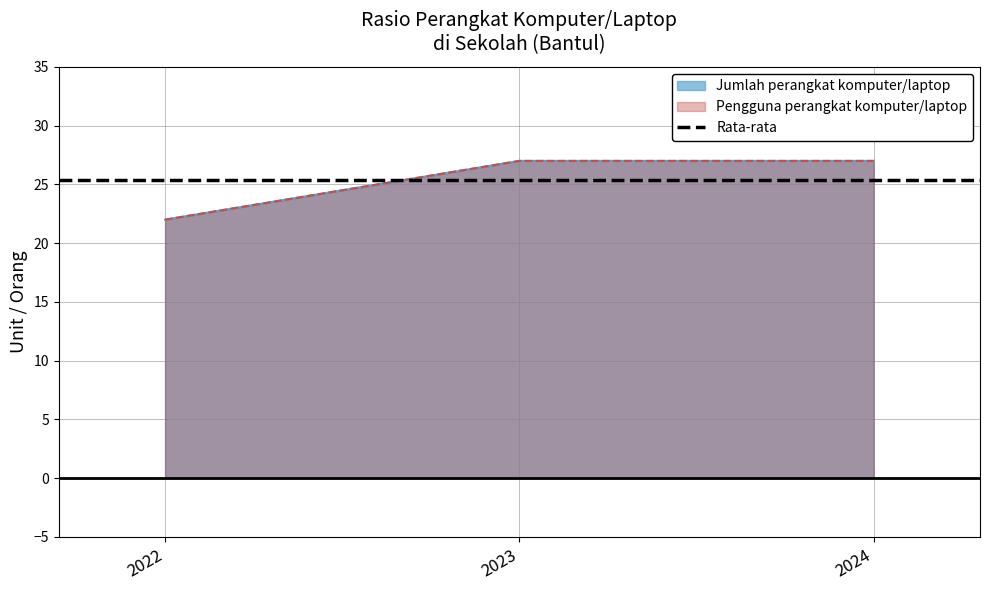

Reading left to right, list all the values displayed in this chart.

Jumlah perangkat komputer/laptop: 22	27	27
Pengguna perangkat komputer/laptop: 22	27	27